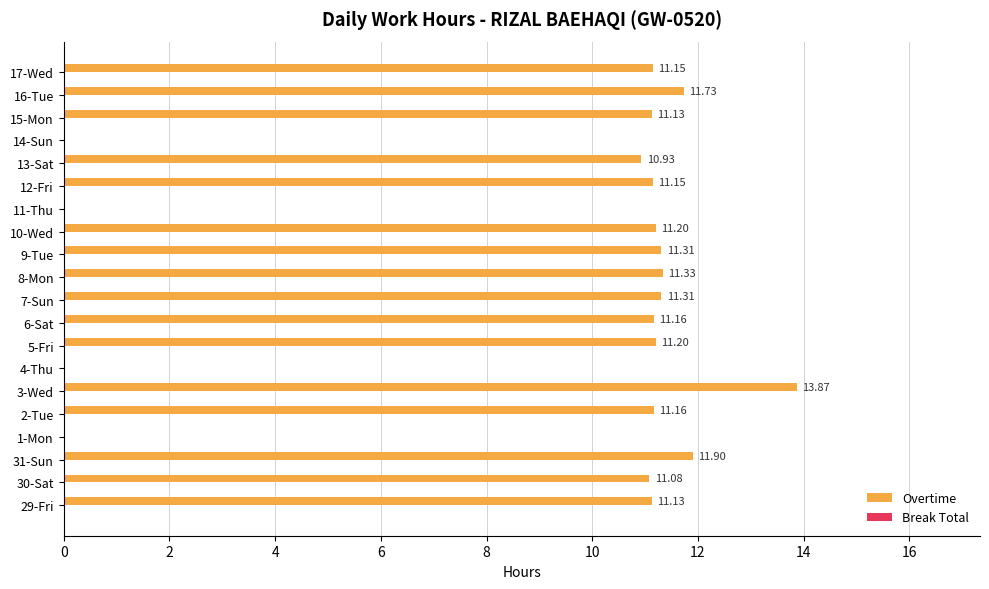

Which has a higher value, 14-Sun or 10-Wed?

10-Wed